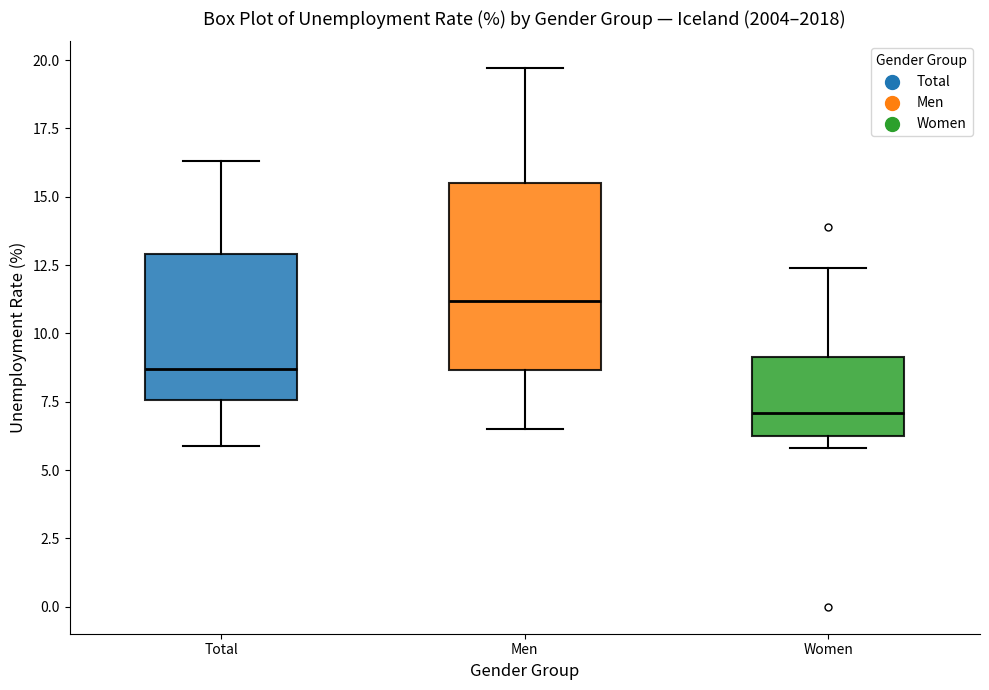

Where does the median line of the box for Total sit on the y-axis? The values are not printed on the chart, so give them approximately, as read against the axis.

8.5